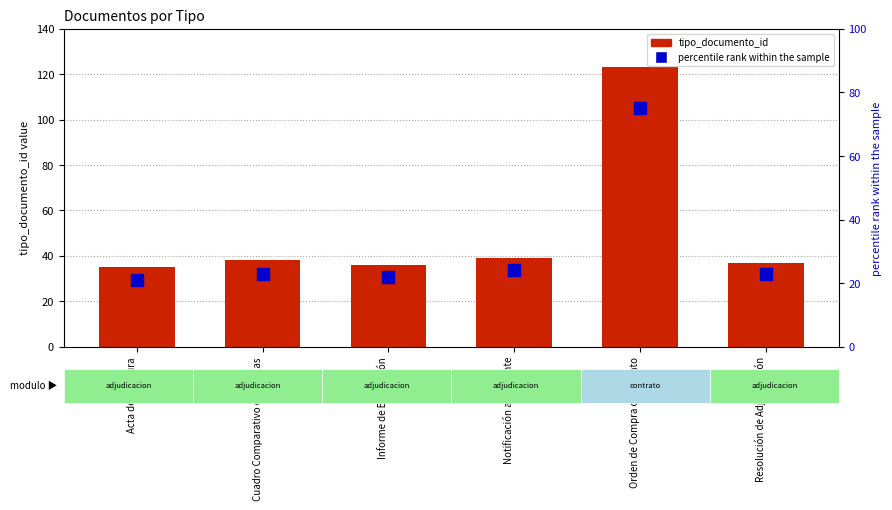

What is the minimum value shown in the chart?

21